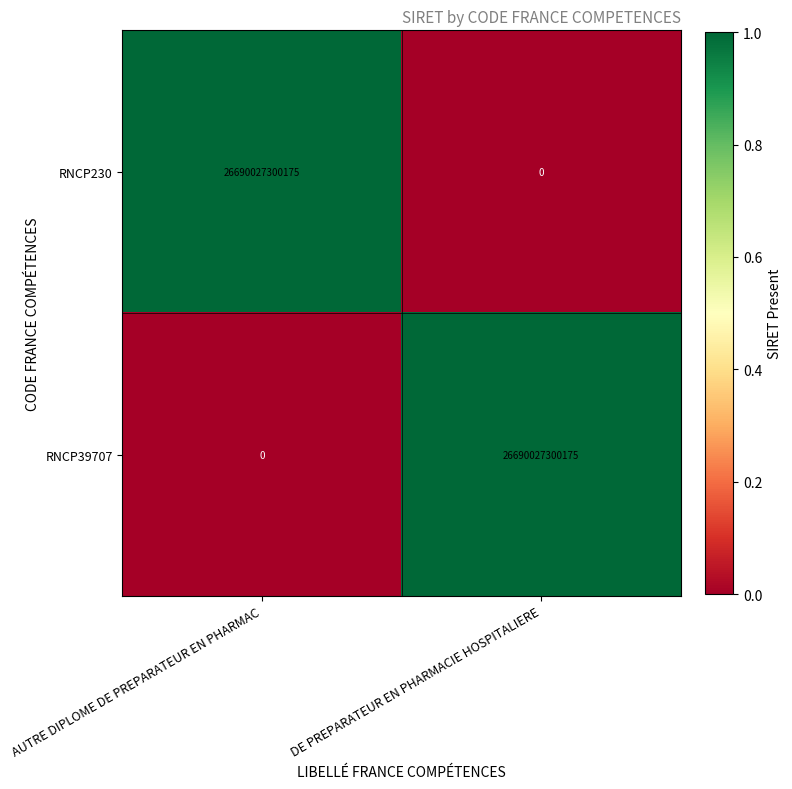

What is the difference between the RNCP39707 values at DE PREPARATEUR EN PHARMACIE HOSPITALIERE and AUTRE DIPLOME DE PREPARATEUR EN PHARMAC?

26690027300175